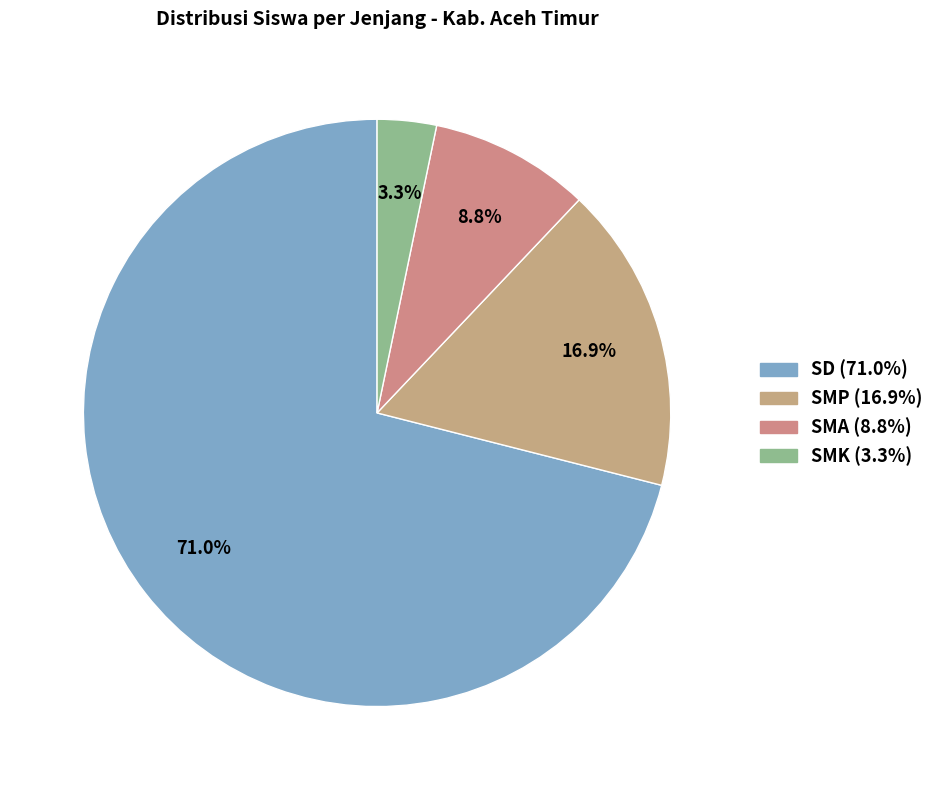

Count the number of slices in the pie.

4